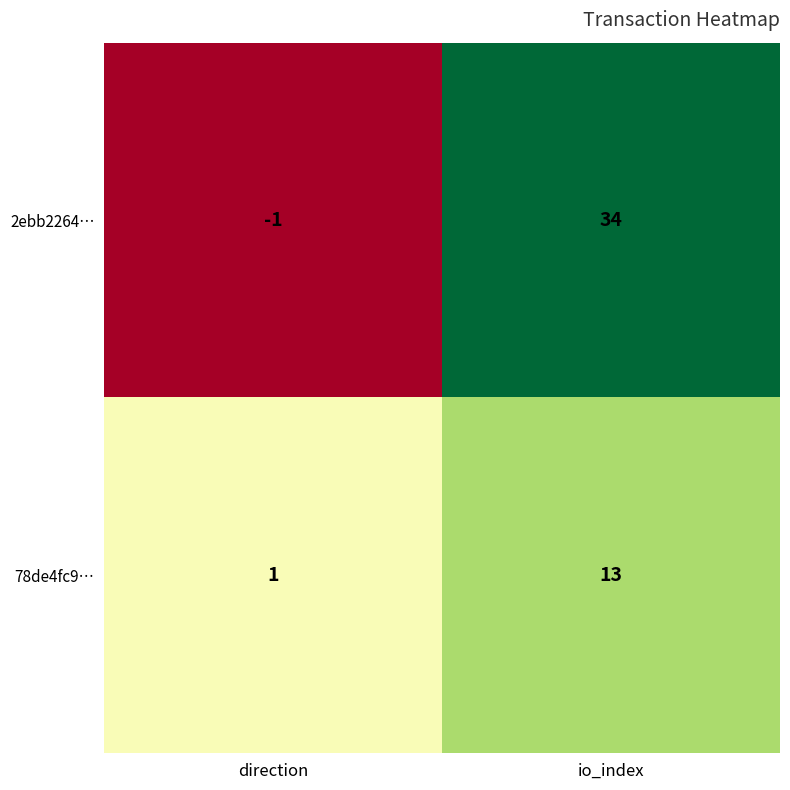

What value does the 2ebb2264… series have at io_index, to the nearest 5?

35